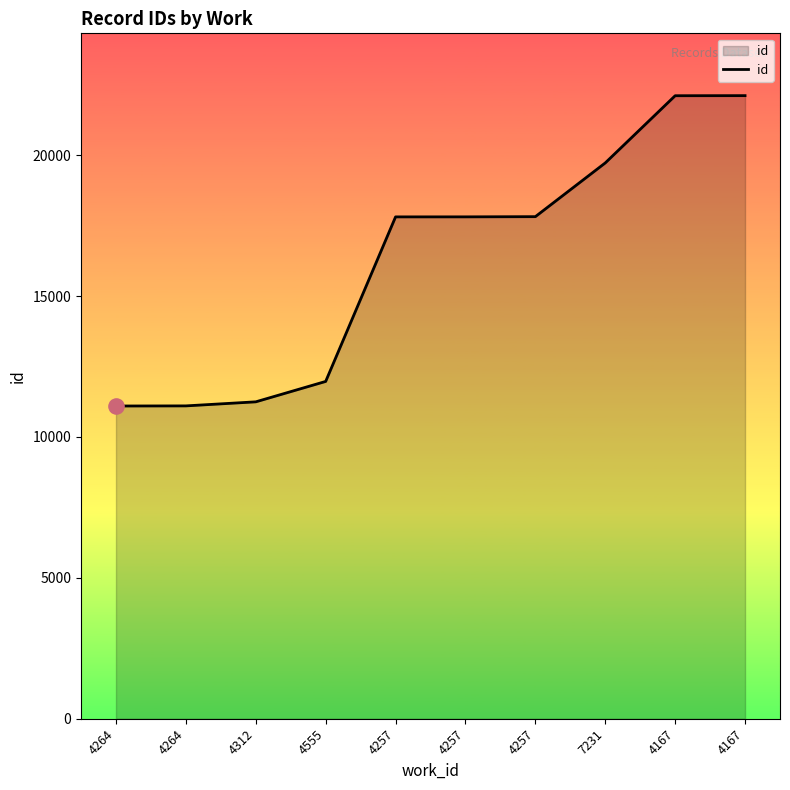

What is the change in value from 4555 to 4167?

+10140